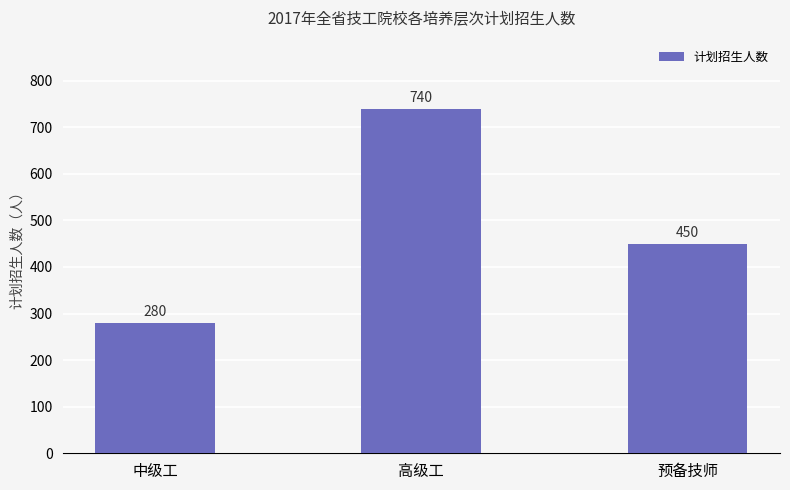

What is the label of the 1st bar from the left?

中级工